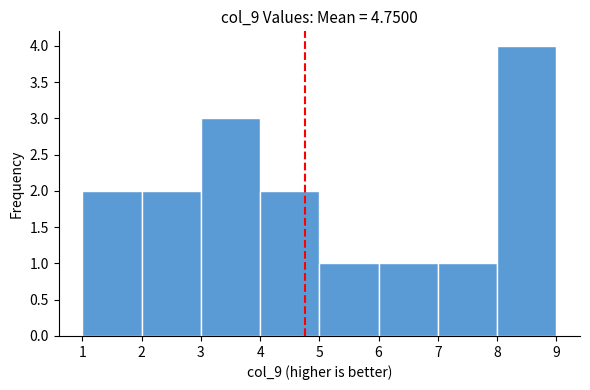

What is the height of the bar covering 2 to 3 on the x-axis? The values are not printed on the chart, so give them approximately, as read against the axis.

2